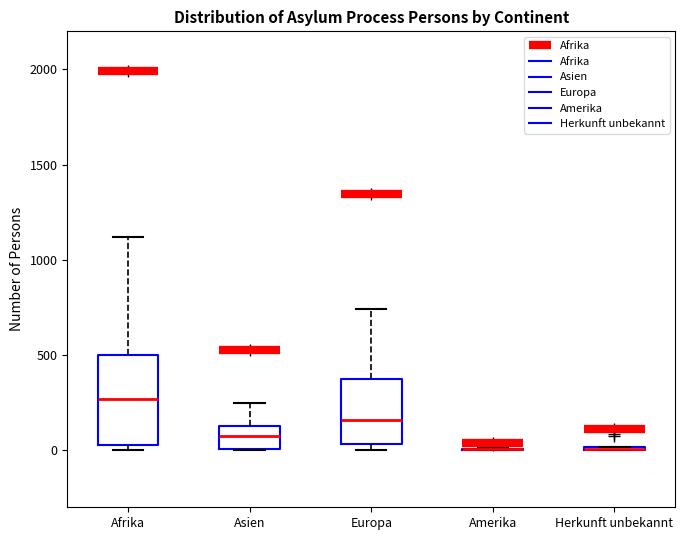

Reading left to right, transcribe this box plot: for each box, give where its median line is, the range the box spans, and where its two whiskers end, as read against the y-axis. The values are not printed on the chart, so give them approximately, as read against the axis.

Afrika: median 250, box 50 to 500, whiskers 0 to 1100
Asien: median 100, box 0 to 150, whiskers 0 to 250
Europa: median 150, box 50 to 400, whiskers 0 to 750
Amerika: box collapsed to a line at 0, whiskers 0 to 0
Herkunft unbekannt: box collapsed to a line at 0, whiskers 0 to 0